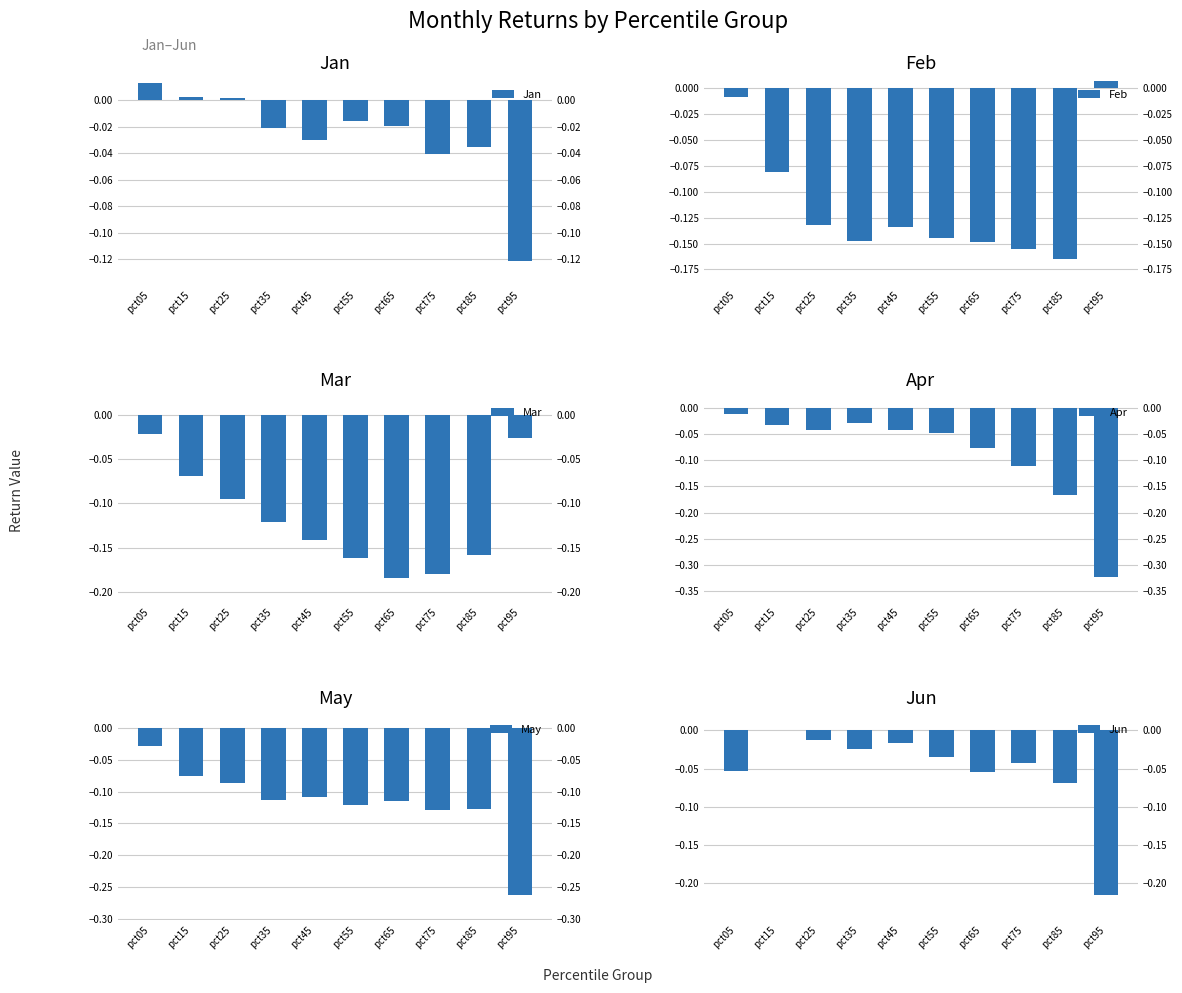

Between pct35 and pct75, which series saw the biggest shift?

Apr